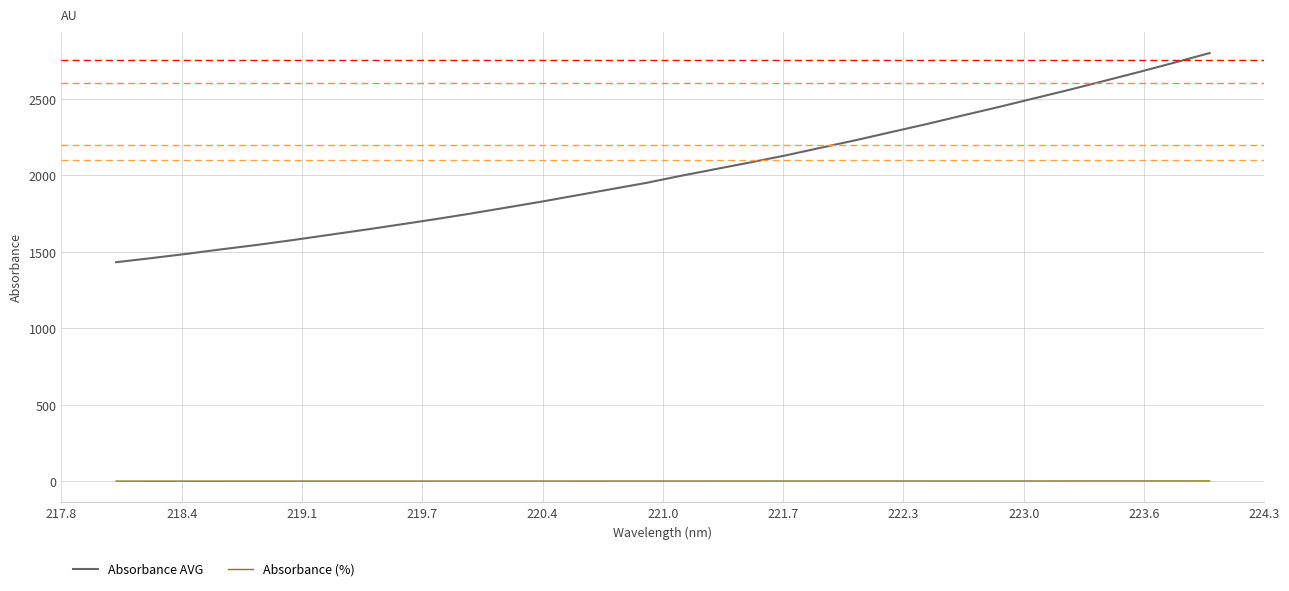

What is the lowest value of the Absorbance AVG series?

1431.7